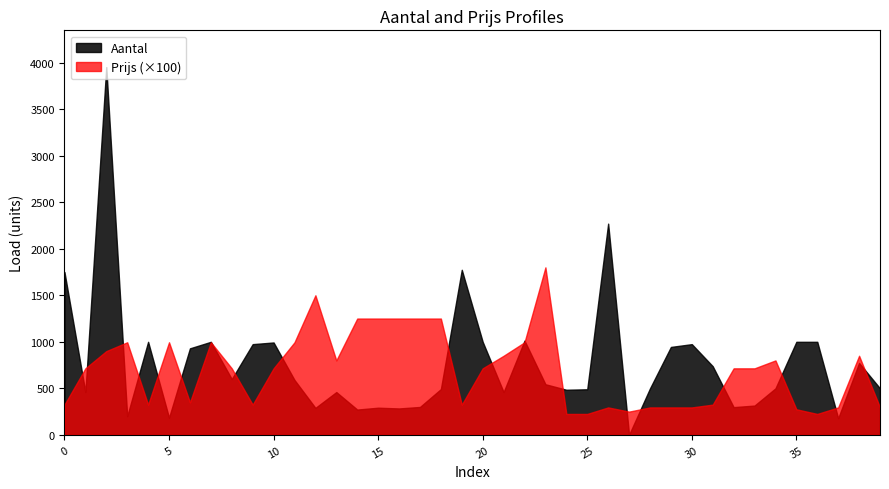

How many data points in Prijs are above 7?

23